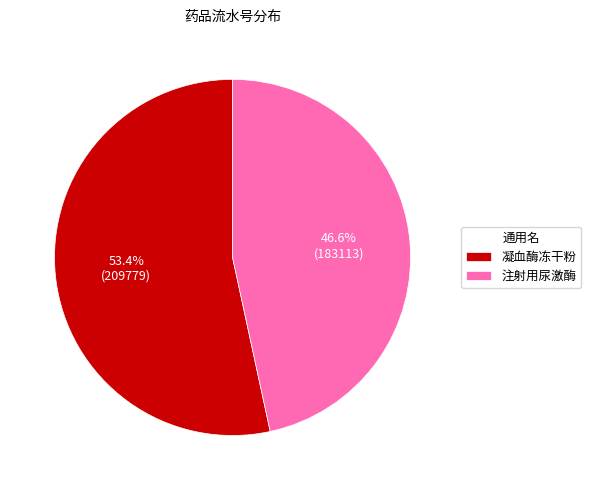

Does any single category account for the majority?

Yes